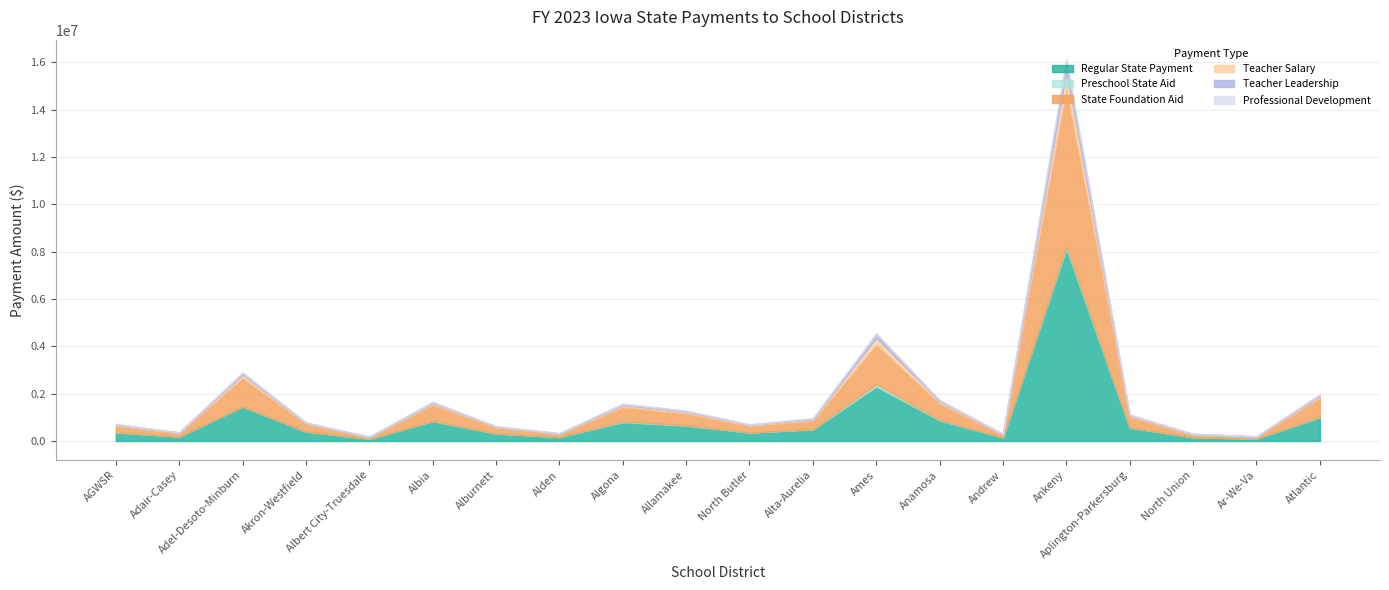

True or false: Teacher Leadership and Professional Development cross at least once.

False